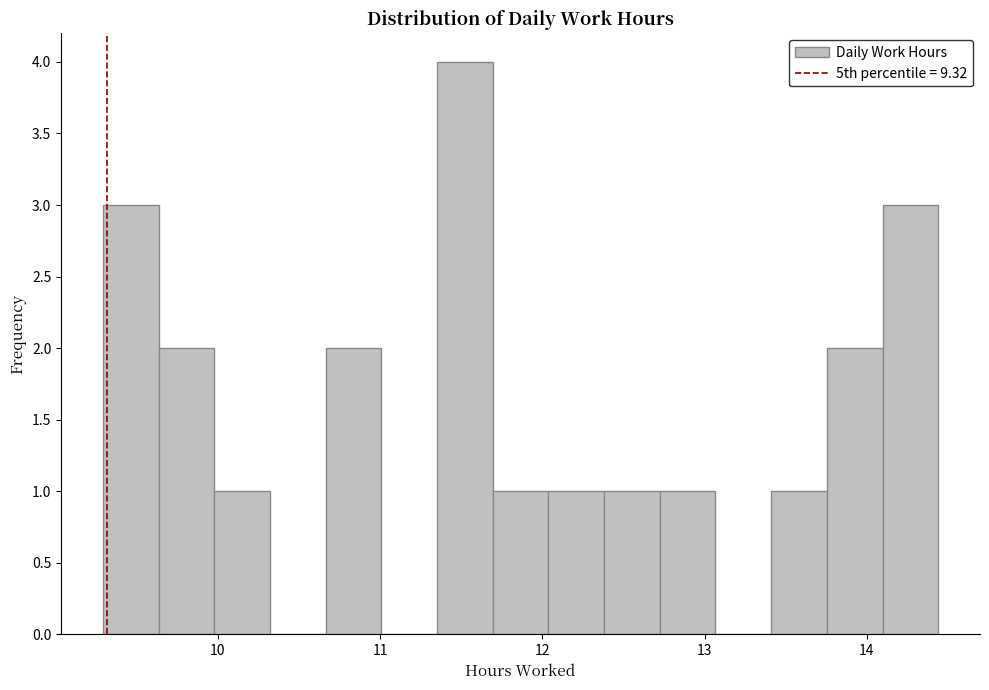

Around what value on the x-axis is the tallest bar? Give the approximate position of its centre, as read against the axis.

11.5